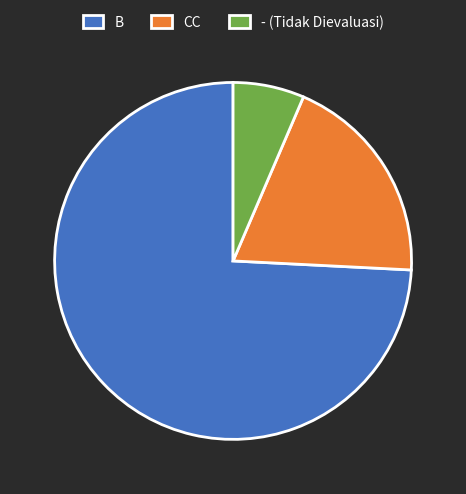

Do CC and - (Tidak Dievaluasi) together represent more than half of the pie?

No